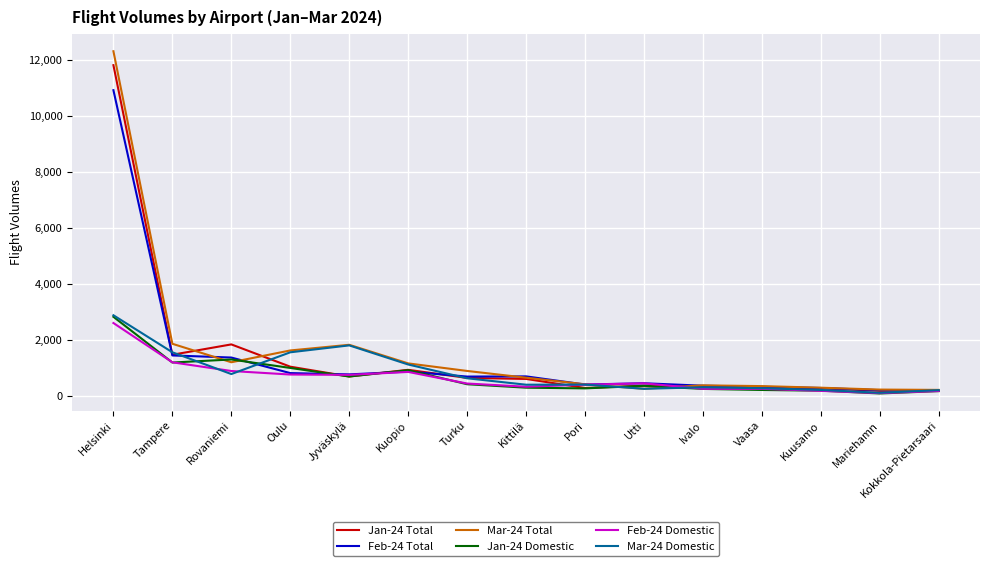

The Feb-24 Total series shows 361 at Ivalo. True or false?

True